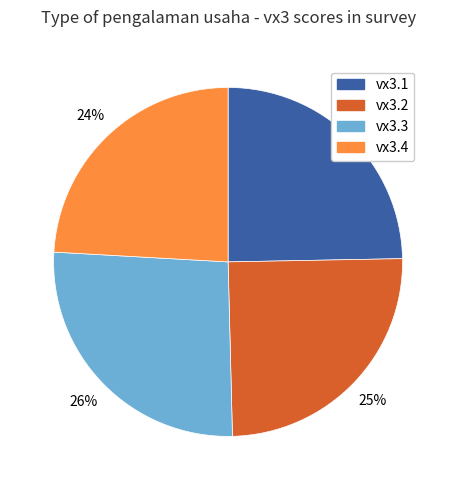

Which category has the biggest portion of the pie?

vx3.3